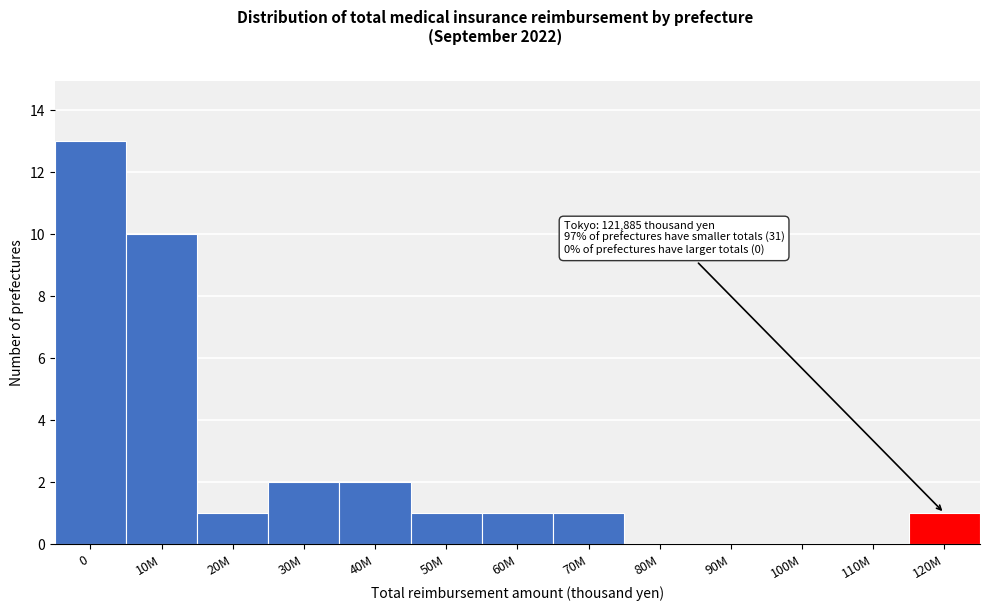

What is the sum of all values?

32